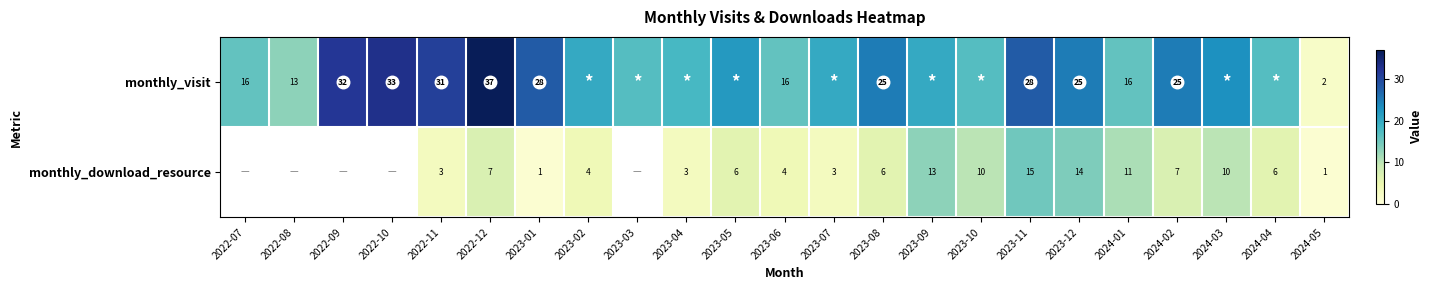

Count the number of data series in this chart.

2